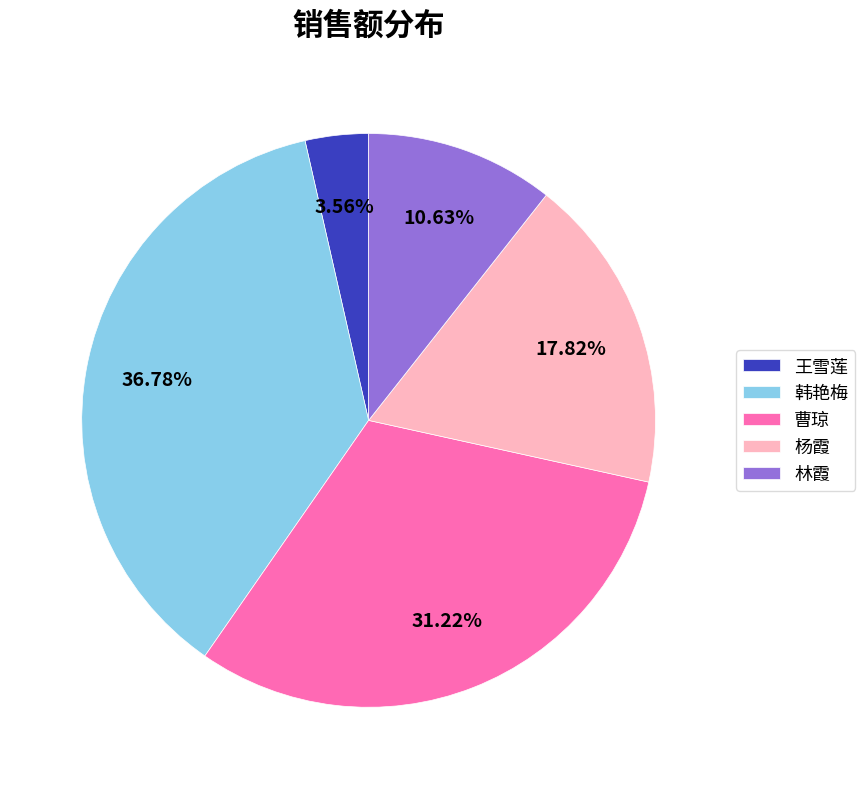

The 韩艳梅 slice represents 31% of the pie. True or false?

False